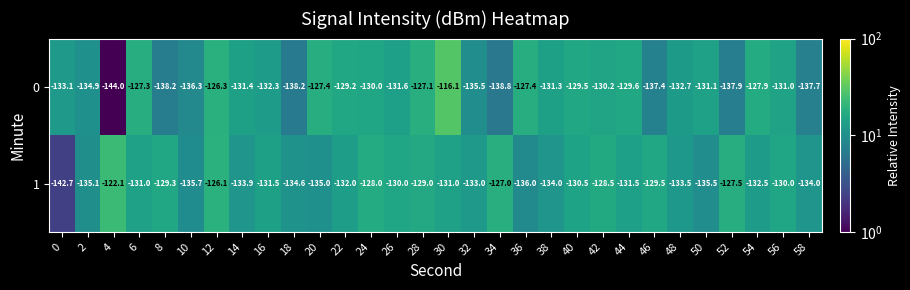

True or false: 1 has a value of -129.3 at 8.

True